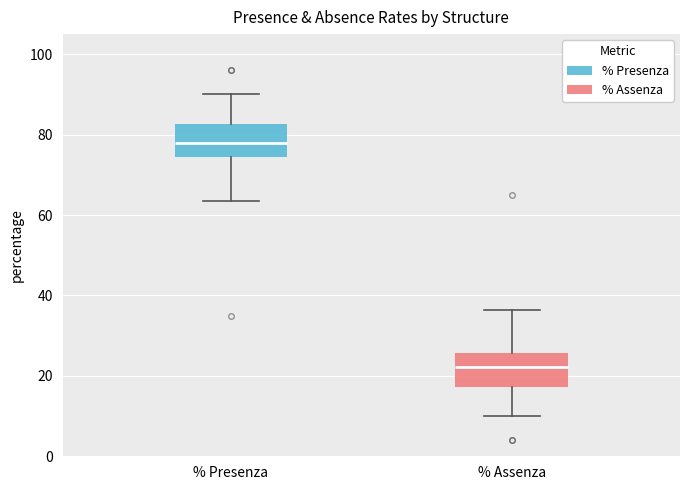

Reading left to right, read every box against the y-axis: the position of its median line, the range the box covers, and the ends of its whiskers. The values are not printed on the chart, so give them approximately, as read against the axis.

% Presenza: median 78, box 74 to 82, whiskers 64 to 90
% Assenza: median 22, box 18 to 26, whiskers 10 to 36